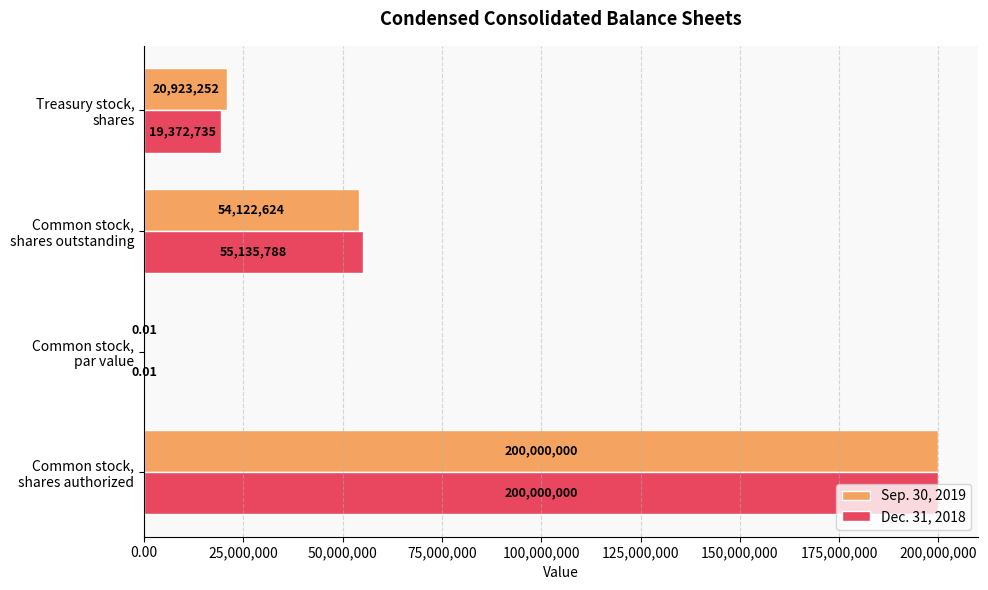

What is the sum of all Sep. 30, 2019 values?

275045876.0